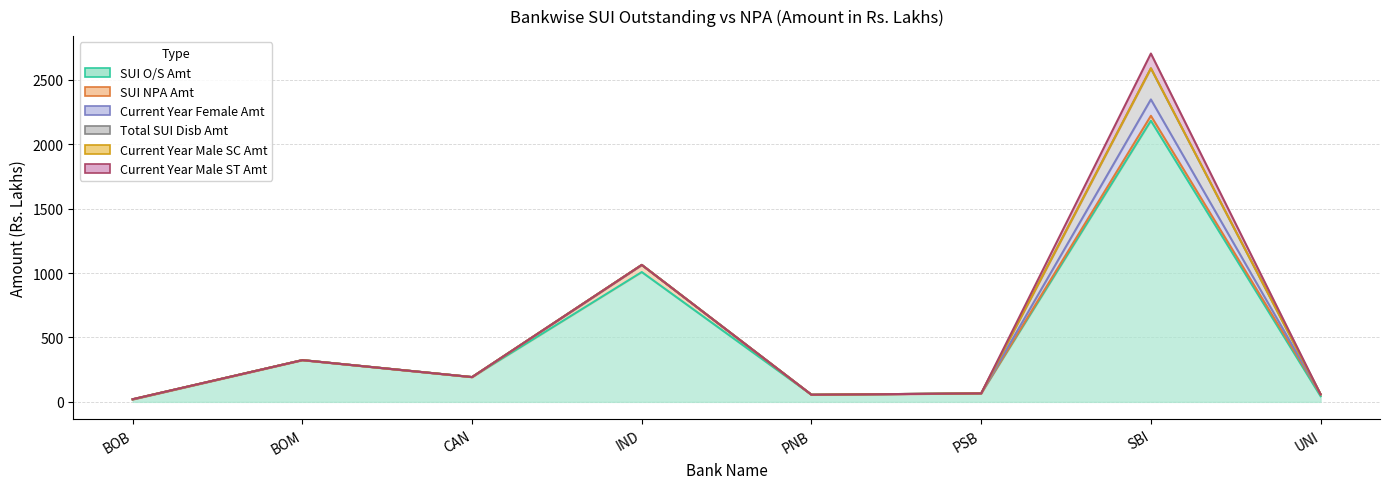

How many categories are shown in the chart?

8